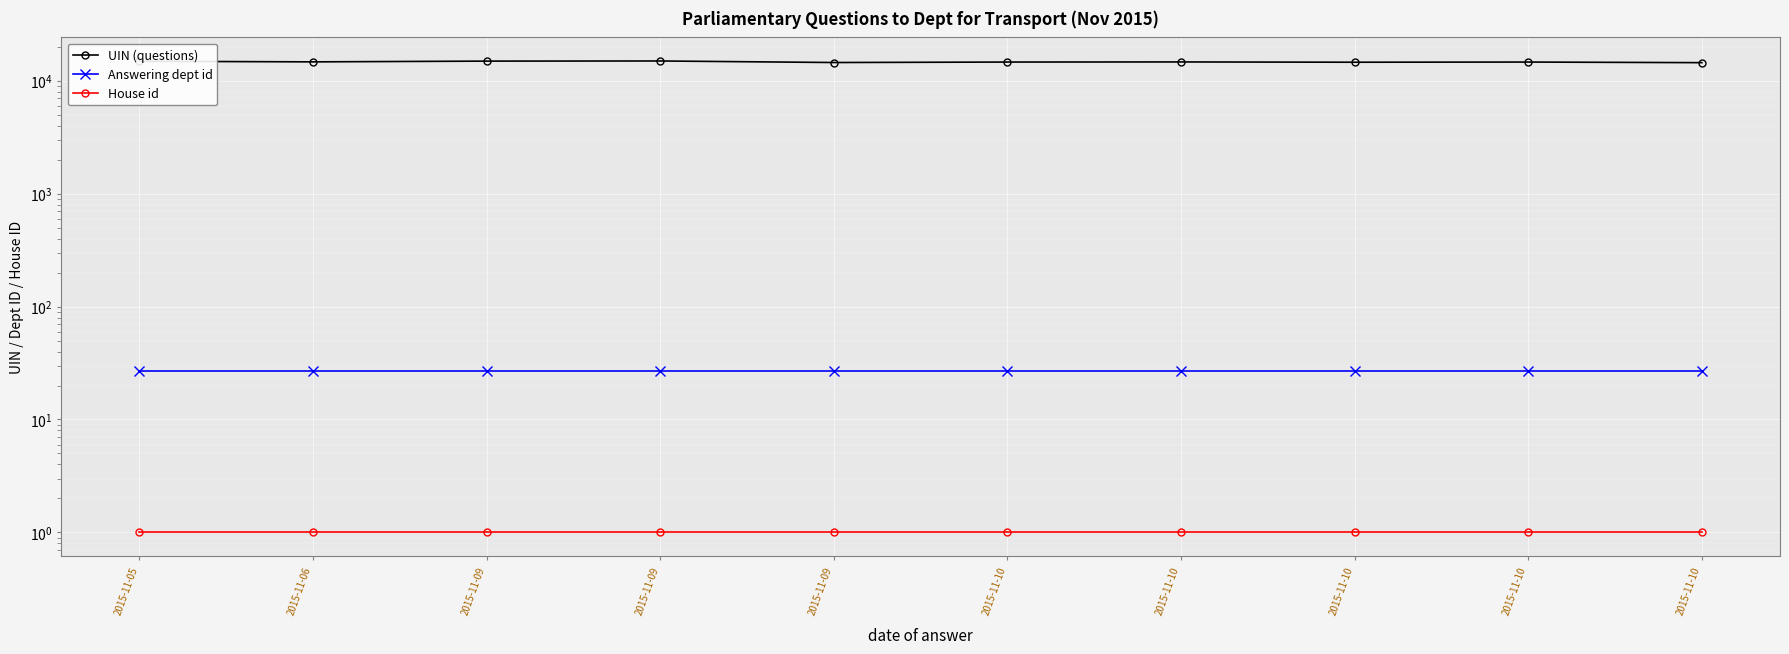

What is the maximum value for UIN (questions)?

14963